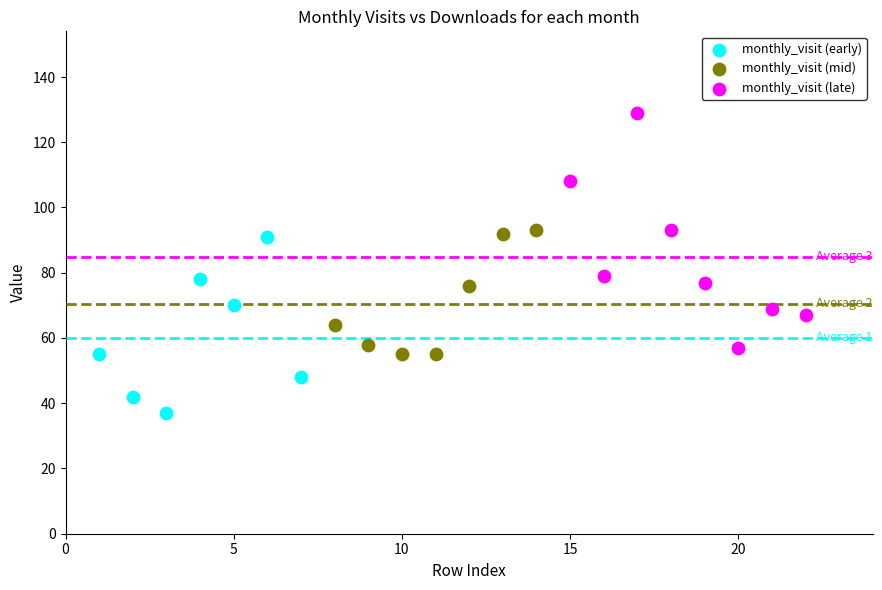

Which series has the widest spread of Y values?

monthly_visit (late)